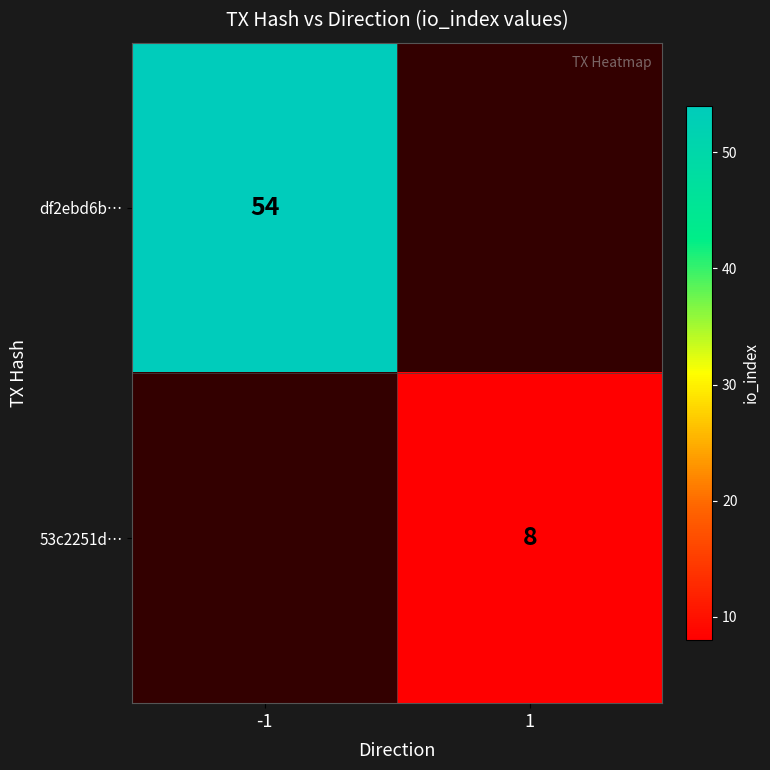

What is the maximum value shown in the chart?

54.0